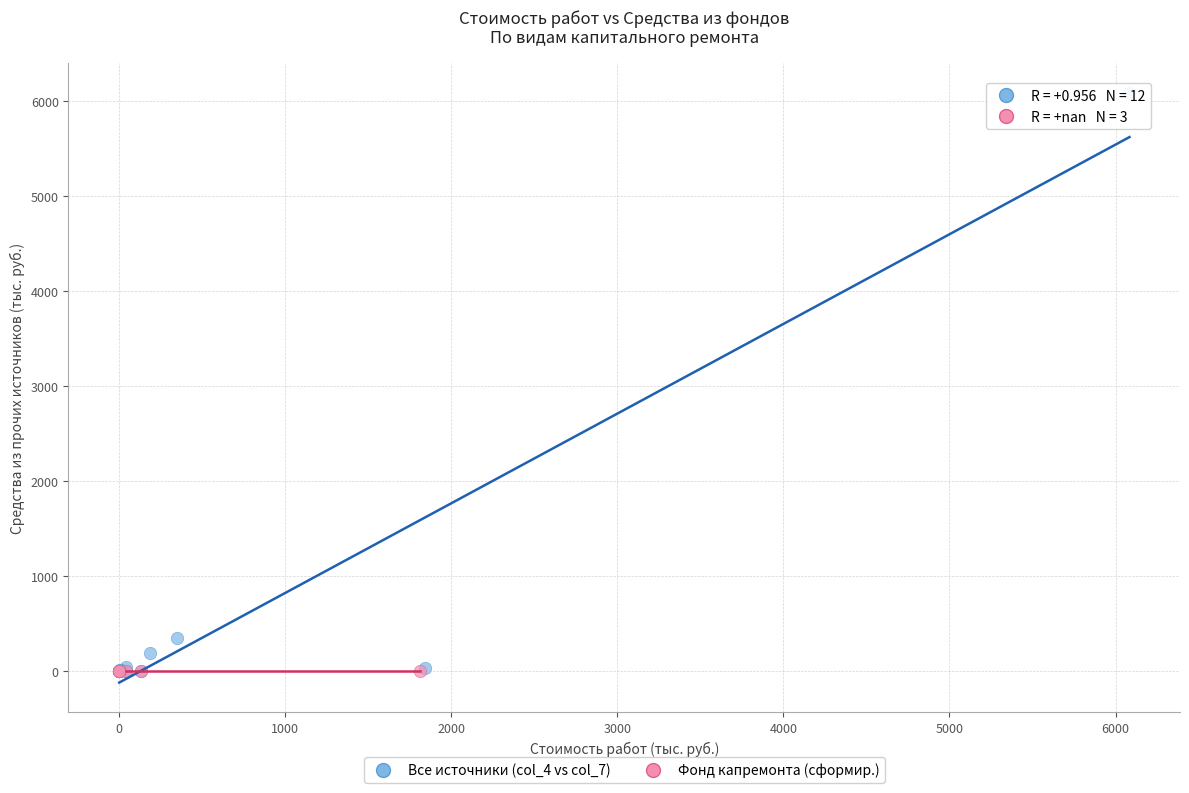

Which series contains the highest Y value?

Все источники (col_4 vs col_7)